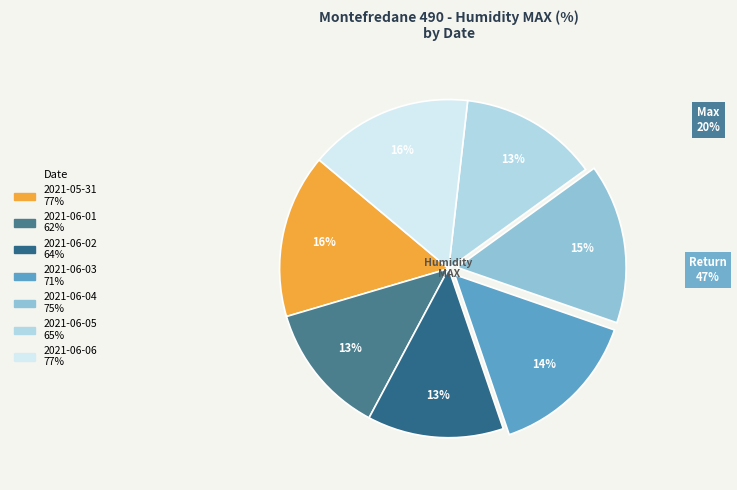

What is the change in value from 2021-06-02 to 2021-06-04?

+11